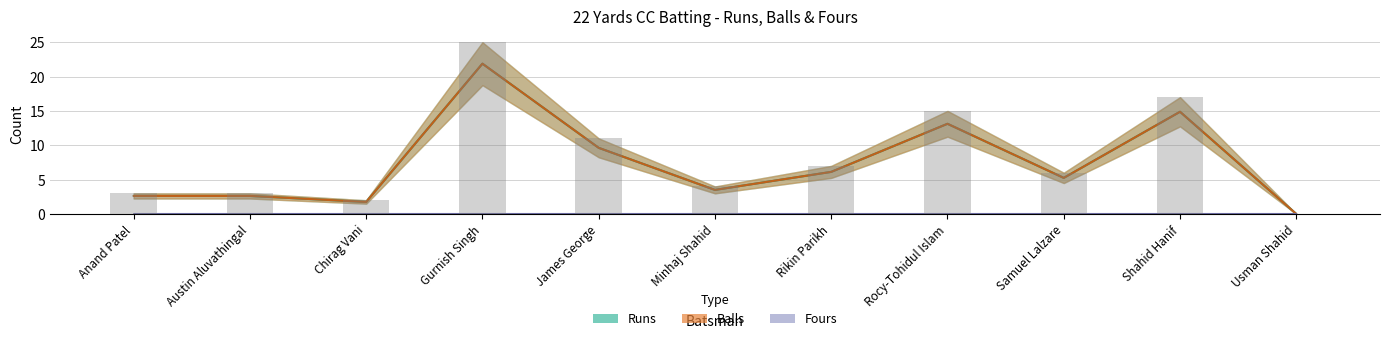

How many values in the Runs series are below 5?

5